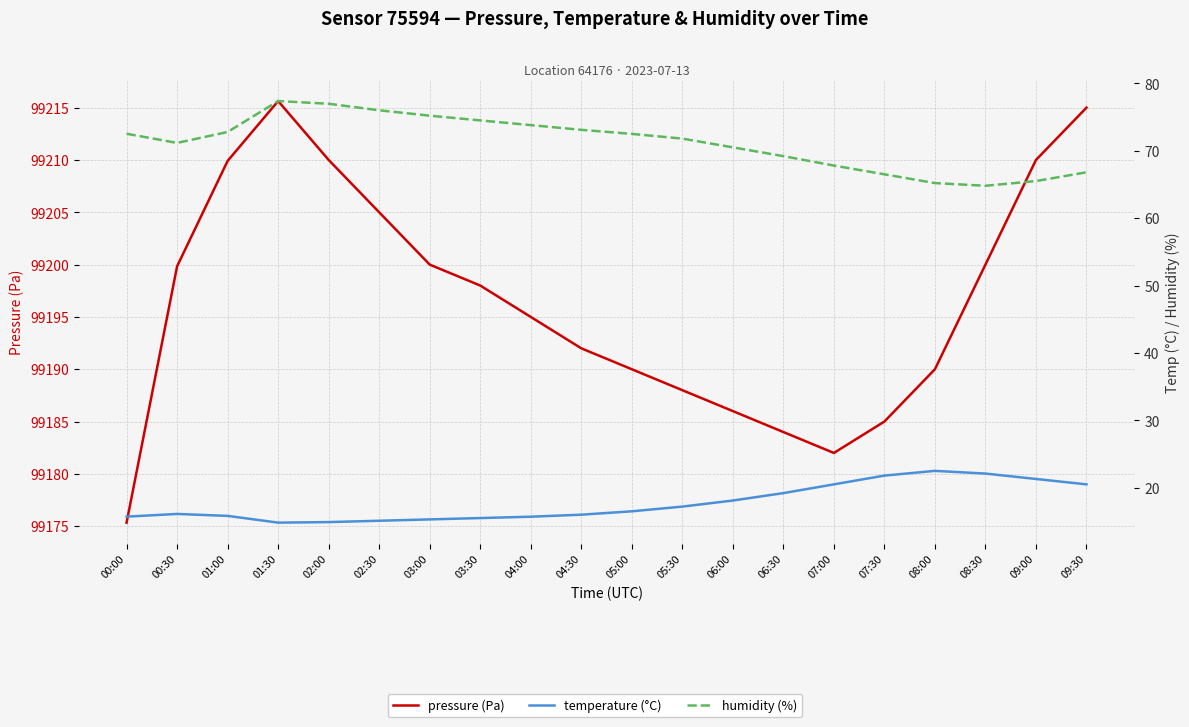

Which series has the largest range (max minus min)?

pressure (Pa)